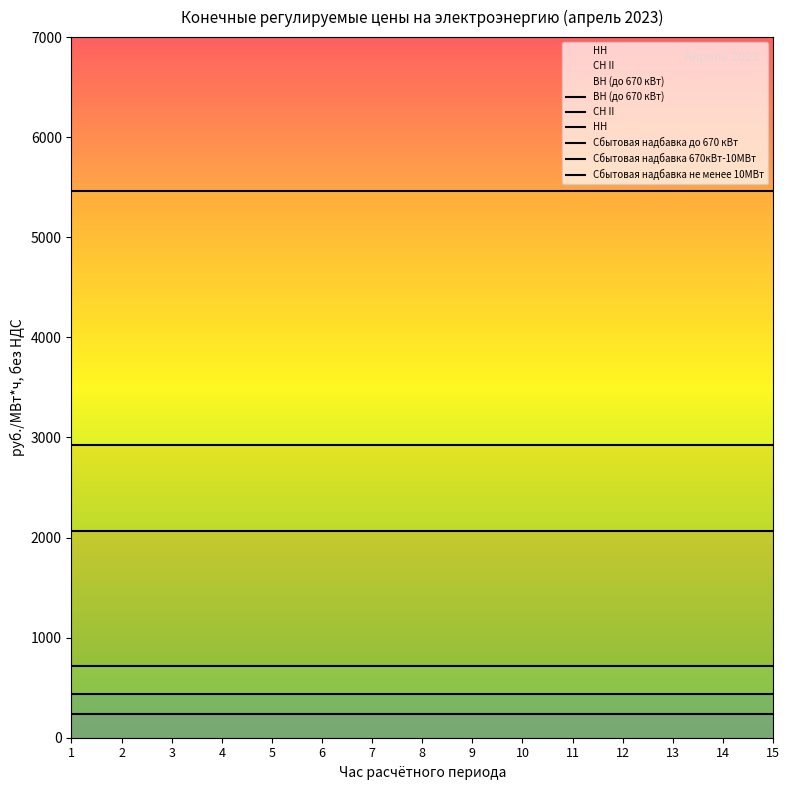

Reading left to right, list all the values displayed in this chart.

ВН (до 670 кВт): 1=2060.7	2=2060.7	3=2060.7	4=2060.7	5=2060.7	6=2060.7	7=2060.7	8=2060.7	9=2060.7	10=2060.7	11=2060.7	12=2060.7	13=2060.7	14=2060.7	15=2060.7
СН II: 1=2926.1	2=2926.1	3=2926.1	4=2926.1	5=2926.1	6=2926.1	7=2926.1	8=2926.1	9=2926.1	10=2926.1	11=2926.1	12=2926.1	13=2926.1	14=2926.1	15=2926.1
НН: 1=5465.2	2=5465.2	3=5465.2	4=5465.2	5=5465.2	6=5465.2	7=5465.2	8=5465.2	9=5465.2	10=5465.2	11=5465.2	12=5465.2	13=5465.2	14=5465.2	15=5465.2
Сбытовая надбавка до 670 кВт: 1=719.3	2=719.3	3=719.3	4=719.3	5=719.3	6=719.3	7=719.3	8=719.3	9=719.3	10=719.3	11=719.3	12=719.3	13=719.3	14=719.3	15=719.3
Сбытовая надбавка 670кВт-10МВт: 1=436.0	2=436.0	3=436.0	4=436.0	5=436.0	6=436.0	7=436.0	8=436.0	9=436.0	10=436.0	11=436.0	12=436.0	13=436.0	14=436.0	15=436.0
Сбытовая надбавка не менее 10МВт: 1=240.0	2=240.0	3=240.0	4=240.0	5=240.0	6=240.0	7=240.0	8=240.0	9=240.0	10=240.0	11=240.0	12=240.0	13=240.0	14=240.0	15=240.0